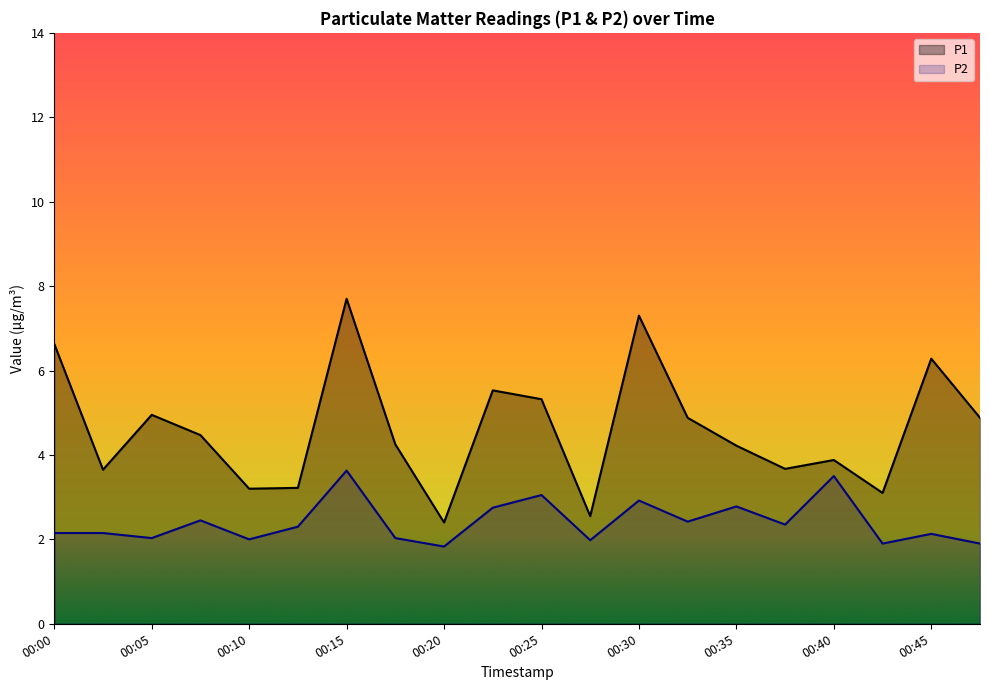

Is the value of P1 at 00:25 greater than the value of P2 at 00:12?

Yes